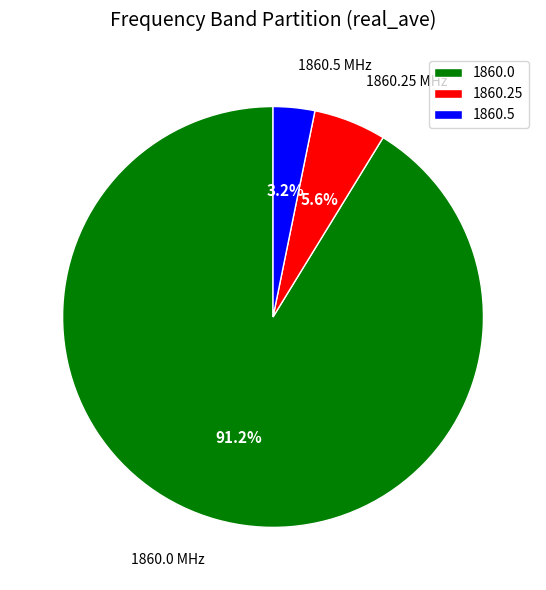

To the nearest percent, what percentage of the pie is 1860.25?

6%